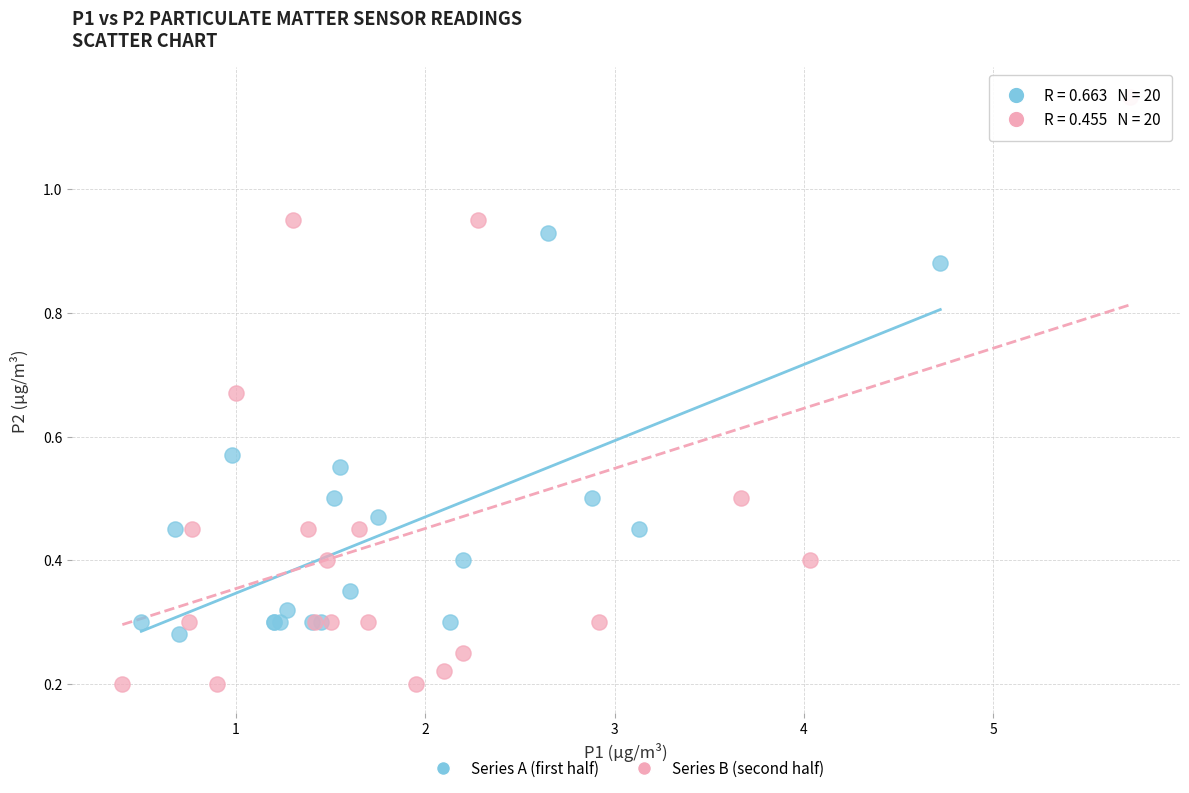

Which series contains the highest Y value?

Series B (second half)